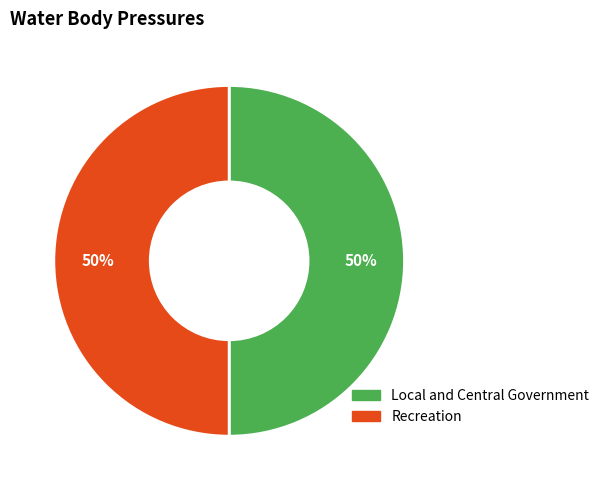

True or false: Recreation accounts for 50% of the total.

True